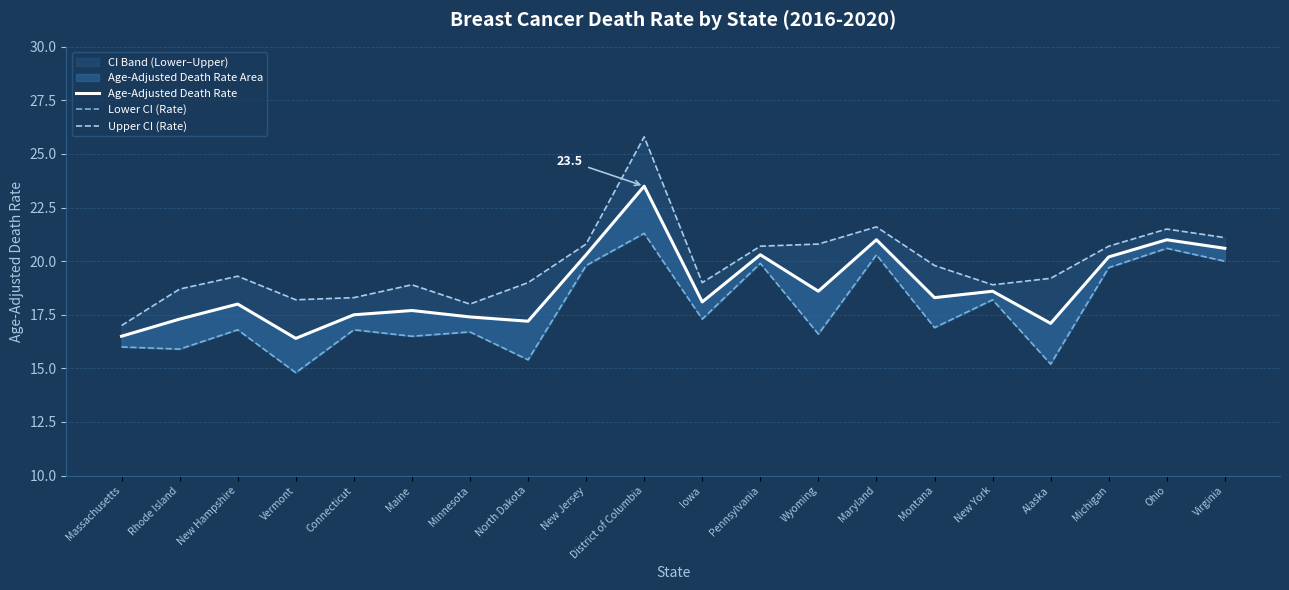

Is the value of Lower CI (Rate) at Ohio greater than the value of Upper CI (Rate) at Vermont?

Yes